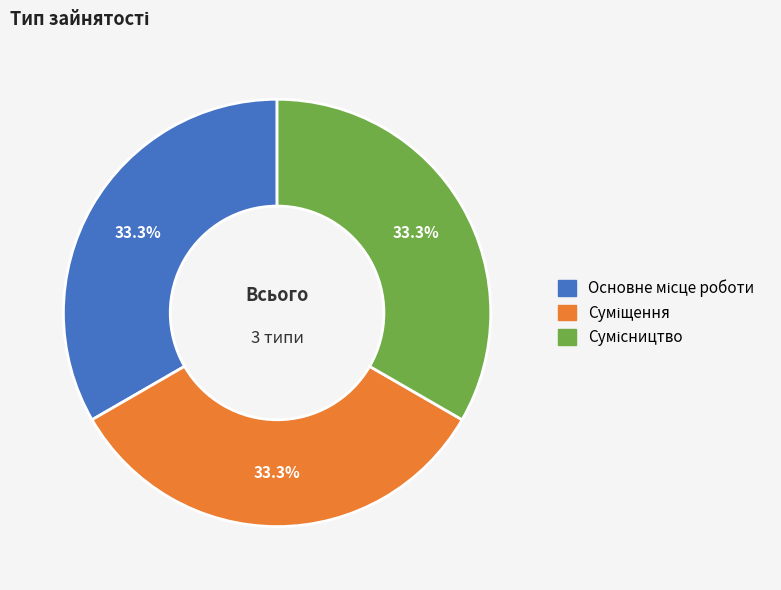

Is there a majority slice in this chart?

No